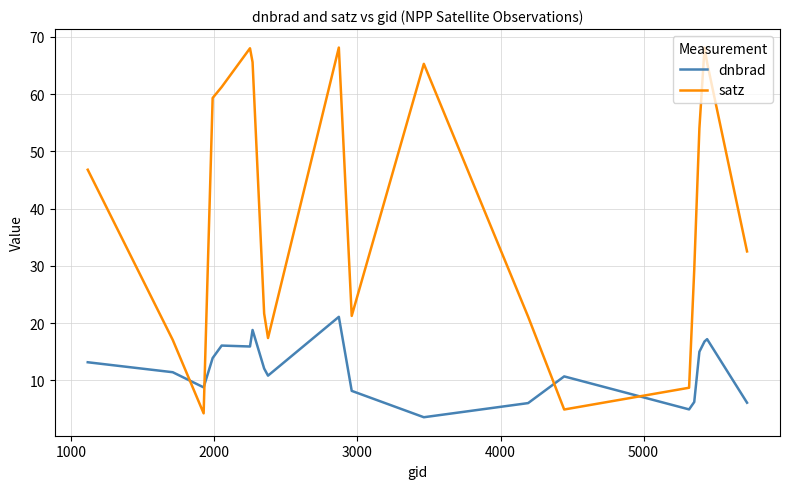

Which series has the largest total across all categories?

satz